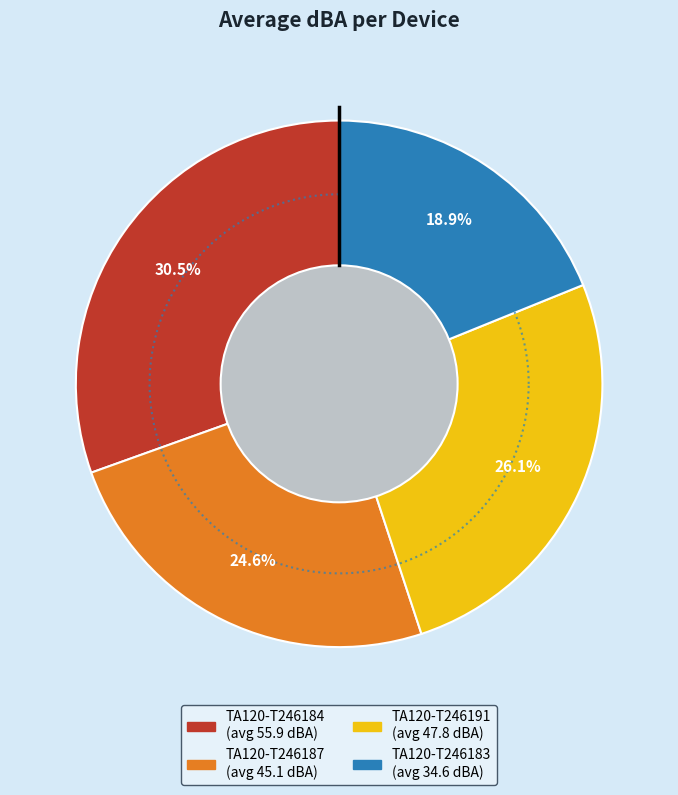

To the nearest percent, what is the combined percentage of TA120-T246183 and TA120-T246191?

45%